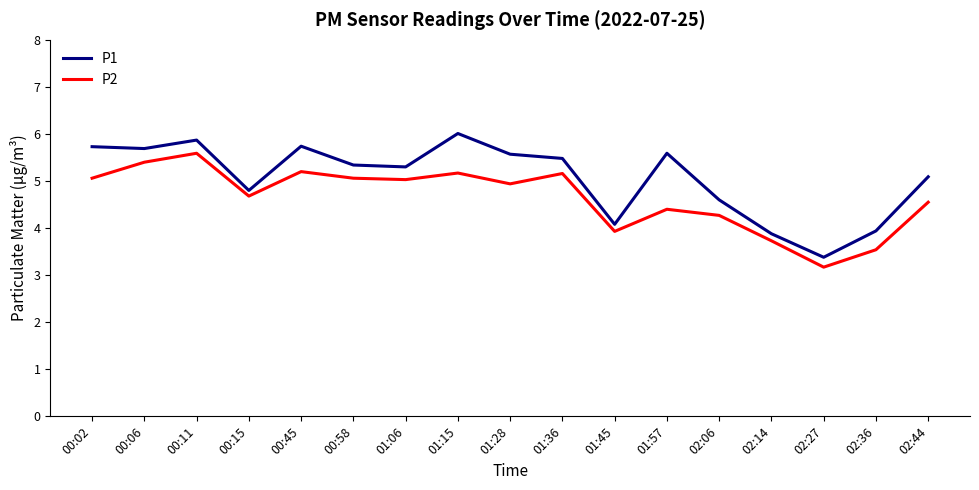

At which category is the sum across all series the highest?

00:11